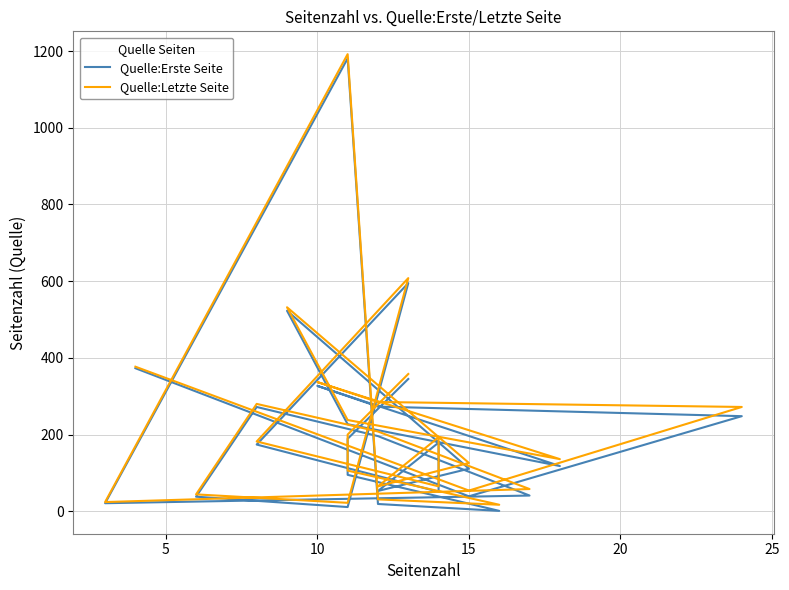

Which series has the largest range (max minus min)?

Quelle:Erste Seite